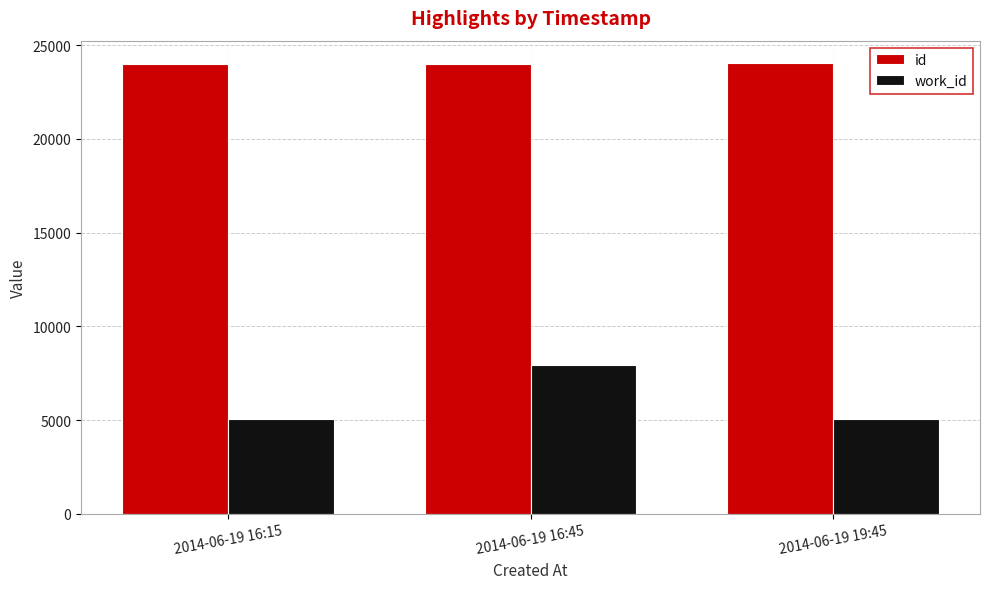

What is the value of the work_id bar at the 3rd from the left?

5073